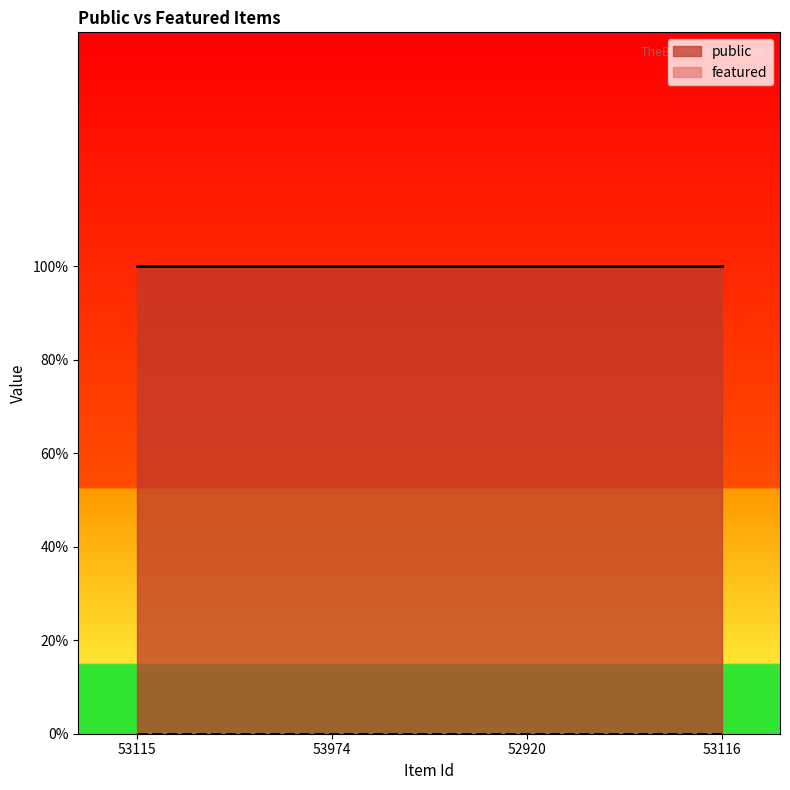

What is the difference between the highest and lowest values at 52920?

1